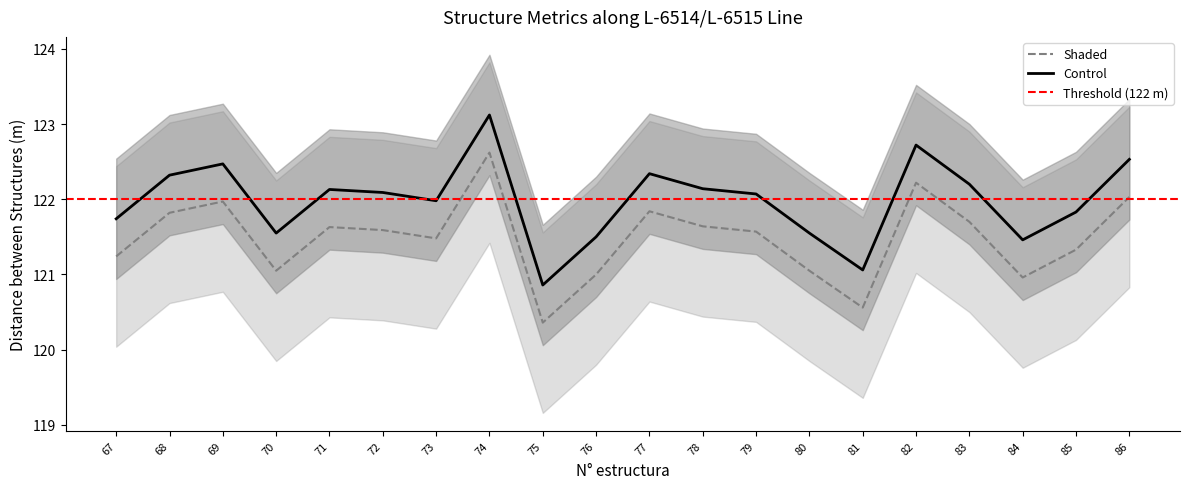

Reading left to right, transcribe all the data shown in this chart.

67=121.2	68=121.8	69=122.0	70=121.0	71=121.6	72=121.6	73=121.5	74=122.6	75=120.4	76=121.0	77=121.8	78=121.6	79=121.6	80=121.0	81=120.6	82=122.2	83=121.7	84=121.0	85=121.3	86=122.0